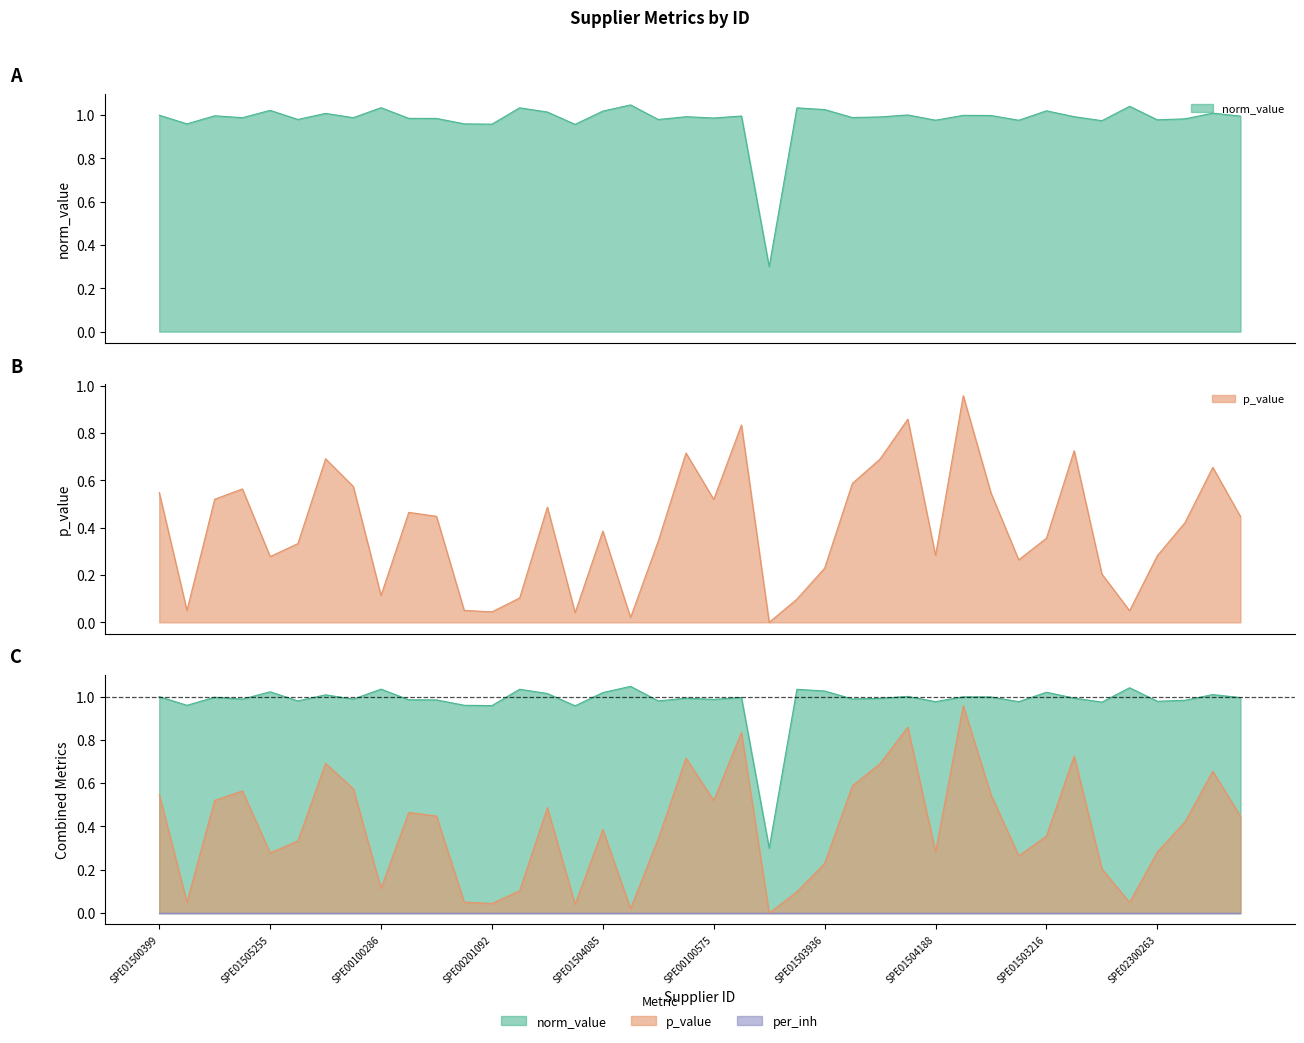

True or false: p_value and norm_value intersect in this chart.

False